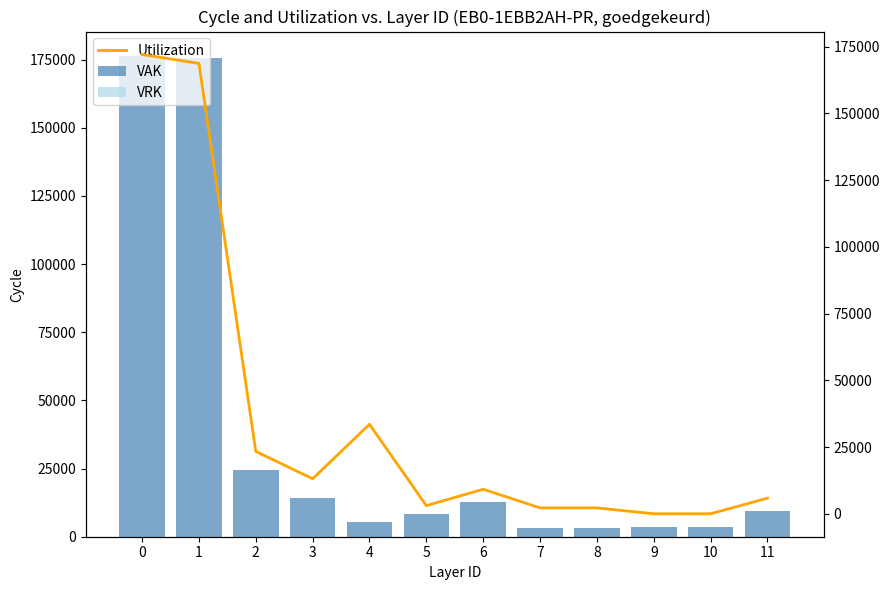

Between 5 and 6, which series saw the biggest shift?

Utilization